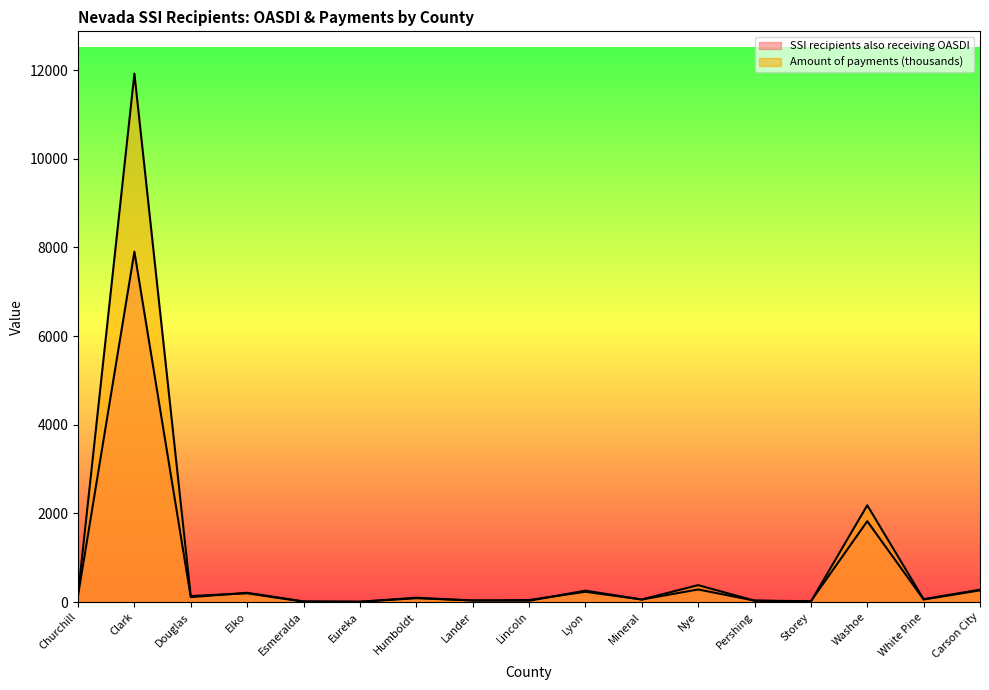

What is the difference between the maximum and second lowest values in the Amount of payments (thousands) series?

11914